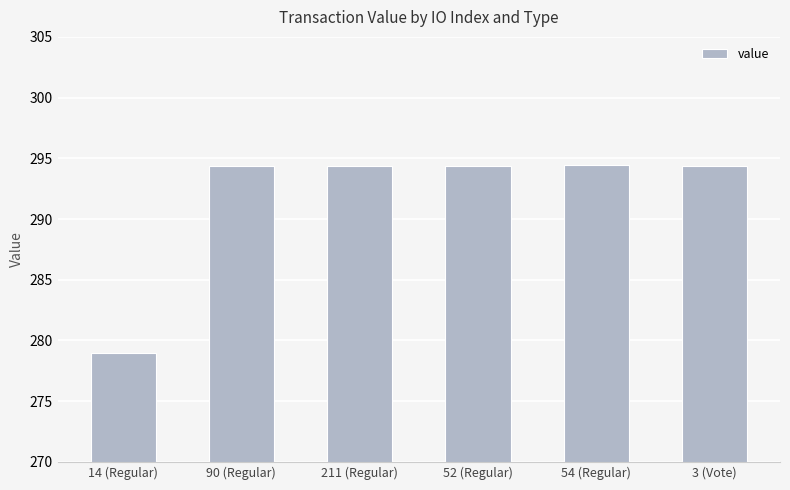

What is the maximum value shown in the chart?

294.4